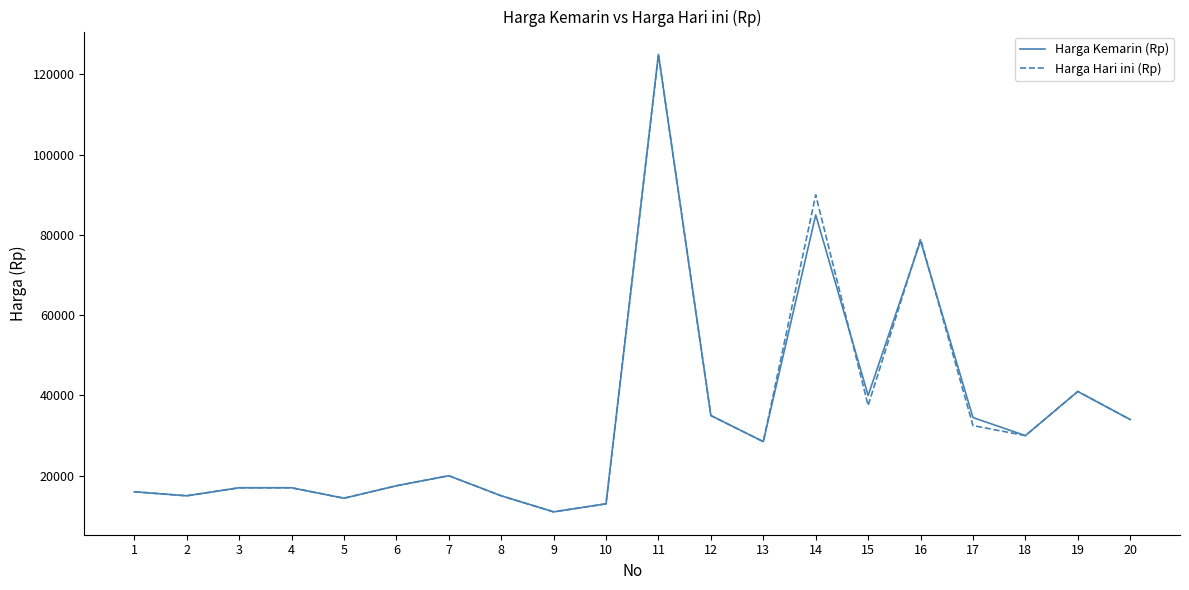

Is the value of Harga Kemarin (Rp) at 8 greater than the value of Harga Hari ini (Rp) at 17?

No